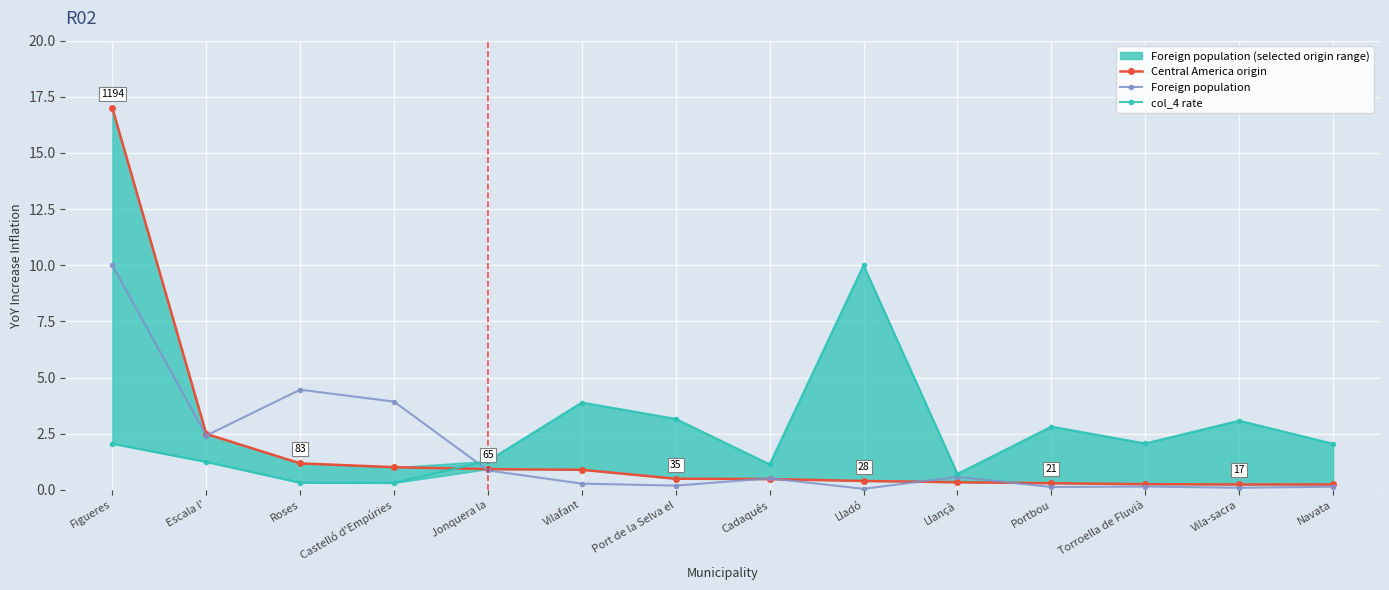

What is the greatest value displayed?

17.0